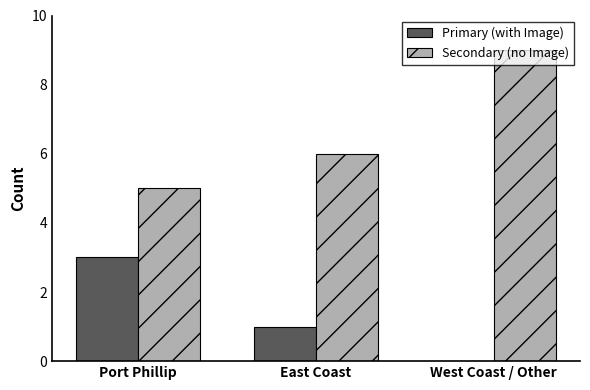

Count the number of categories in the chart.

3